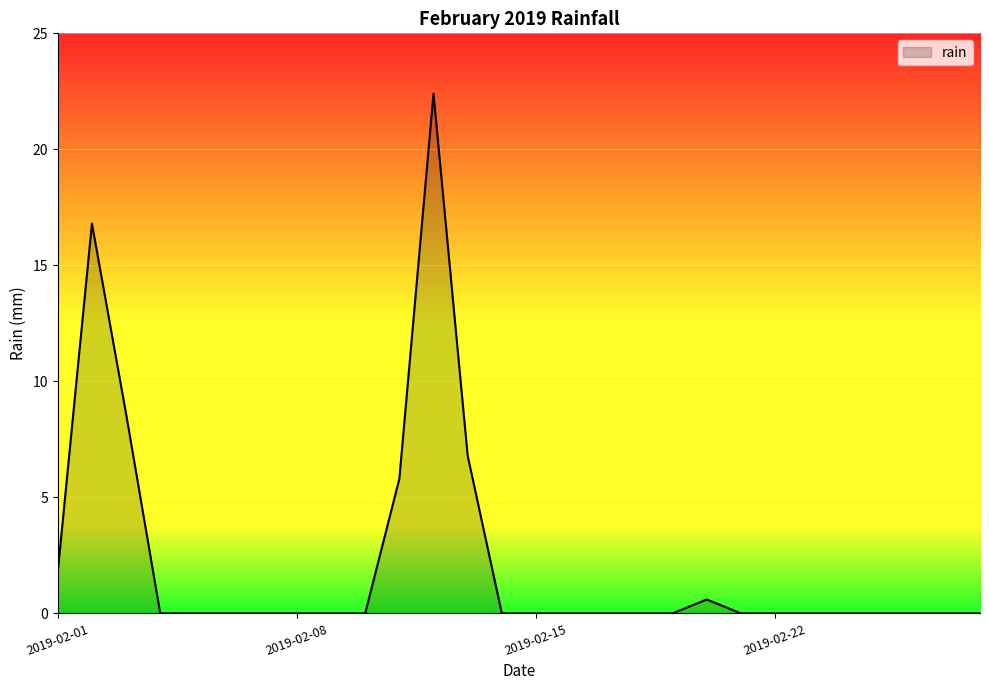

How many series are shown in this chart?

1